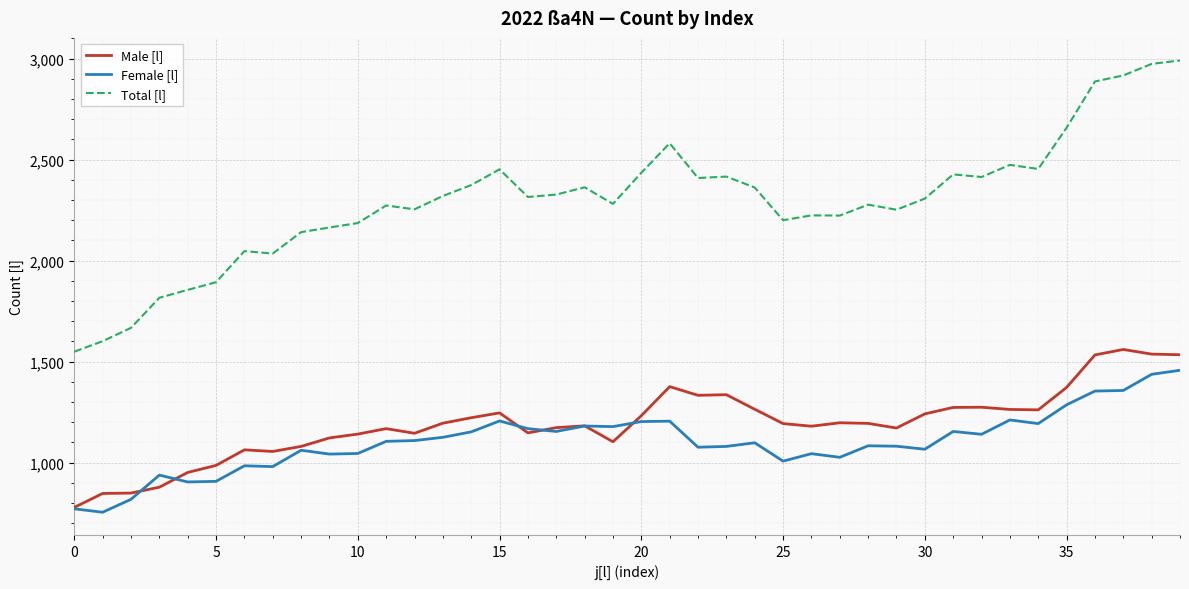

True or false: Total [l] and Male [l] cross at least once.

False